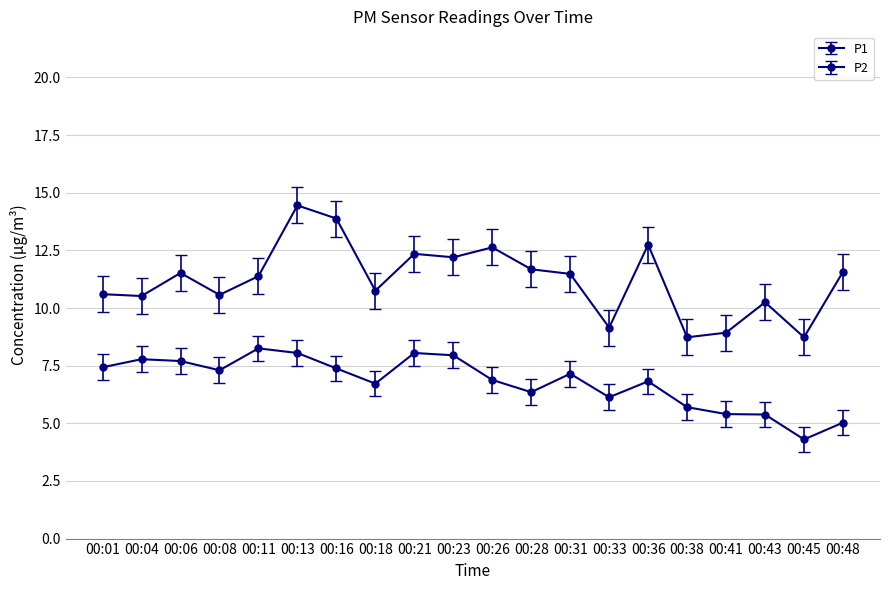

Count the number of categories in the chart.

20